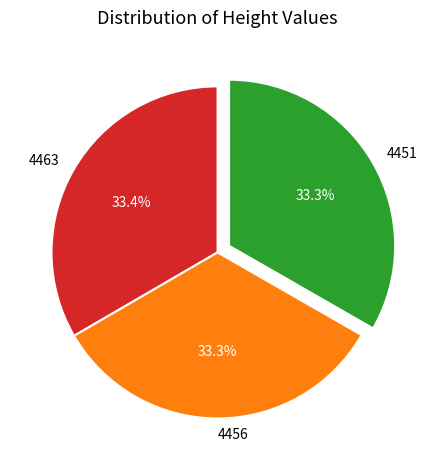

True or false: 4451 accounts for 33% of the total.

True